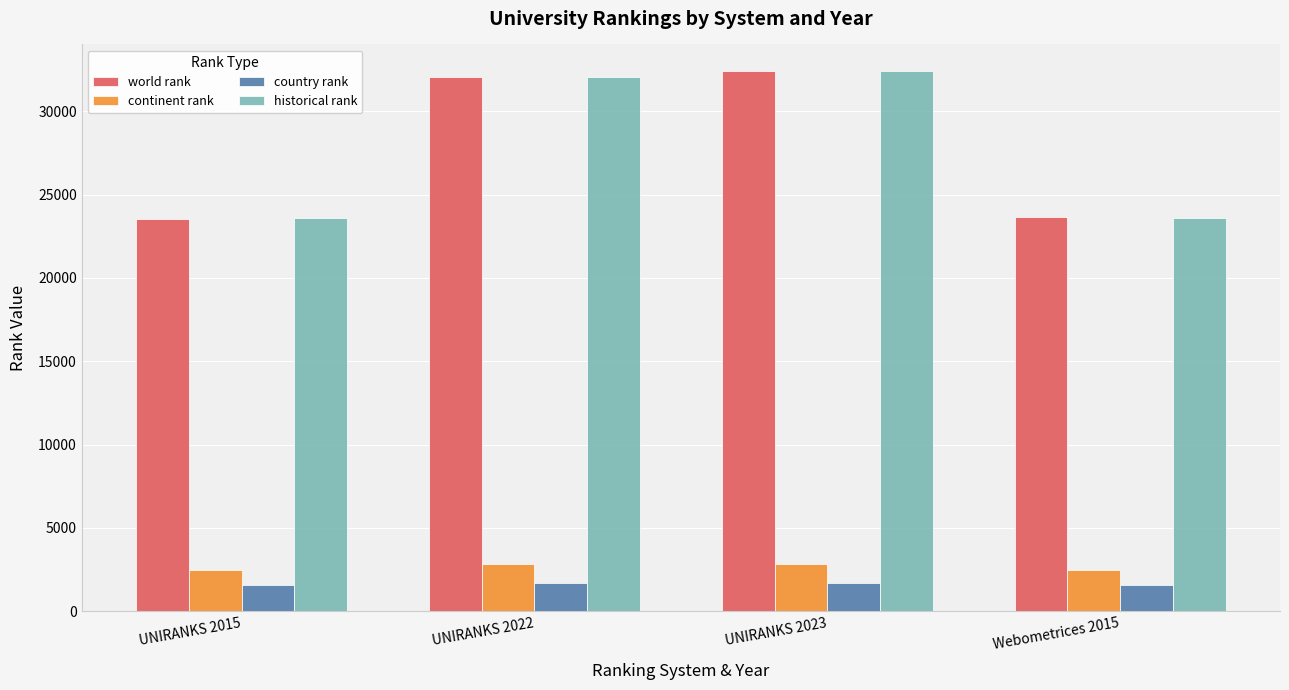

What are all the series names shown in the legend?

world rank, continent rank, country rank, historical rank